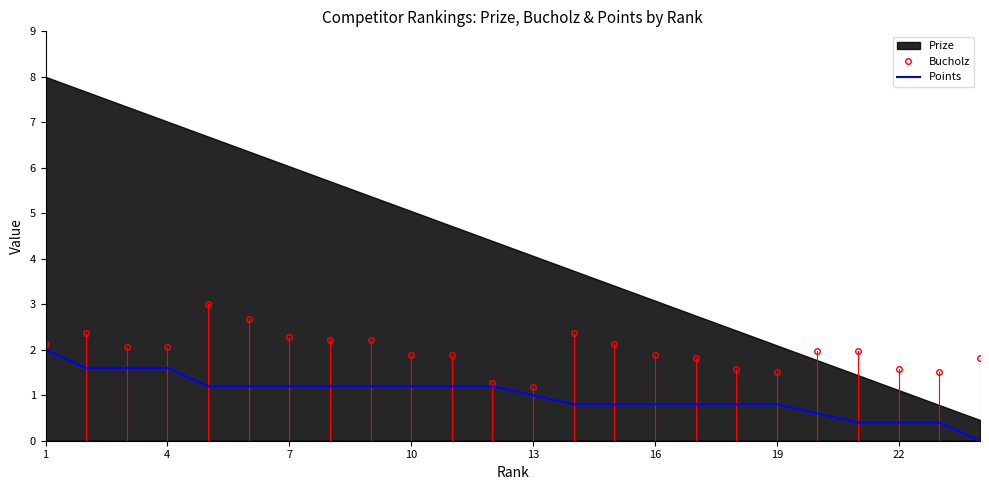

True or false: Bucholz has a value of 1.5 at 19.

True